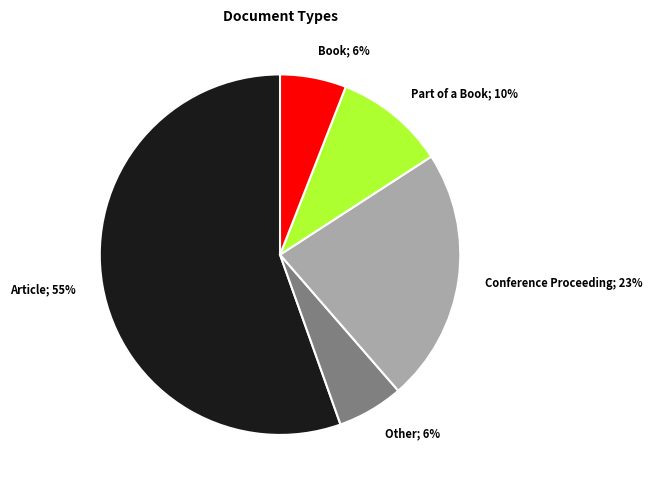

Is there any slice that represents more than half of the pie?

Yes